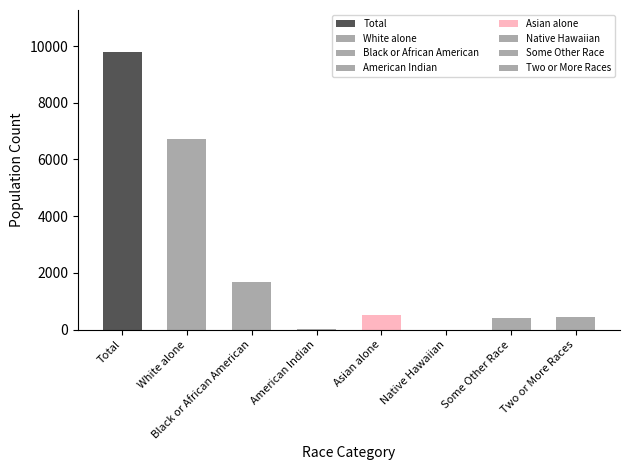

What is the smallest value displayed?

1